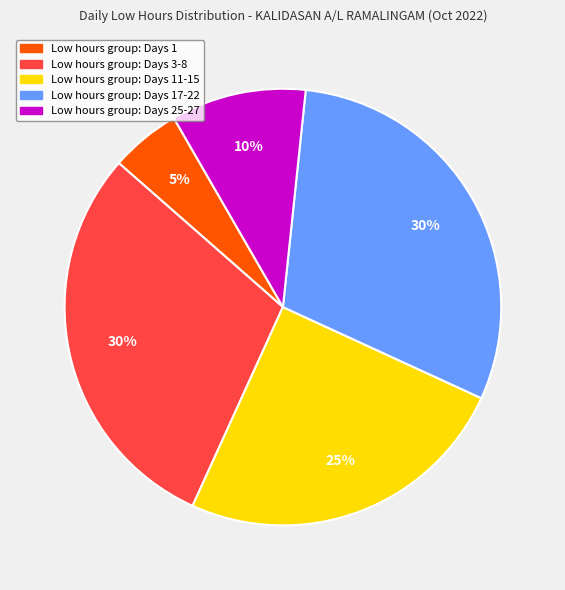

Is there any slice that represents more than half of the pie?

No